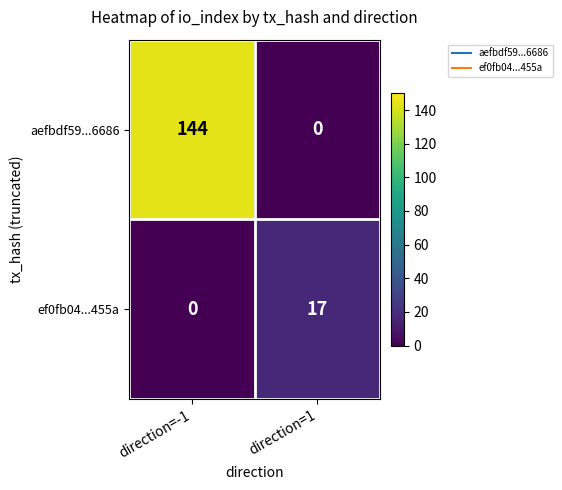

How many categories are shown in the chart?

2